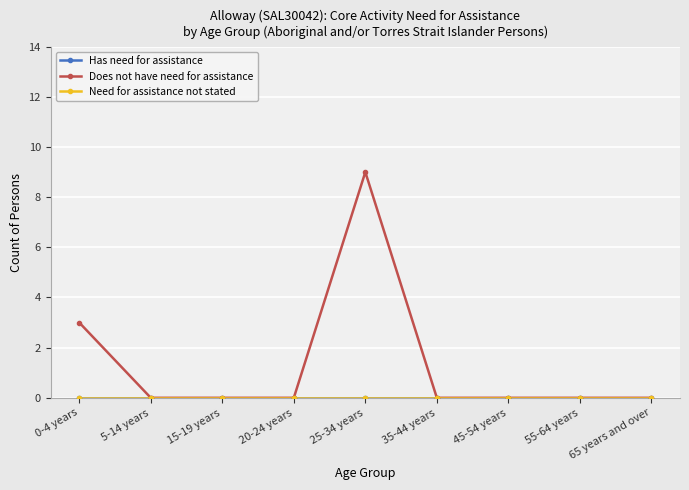

At which category does Does not have need for assistance reach its first local peak?

25-34 years